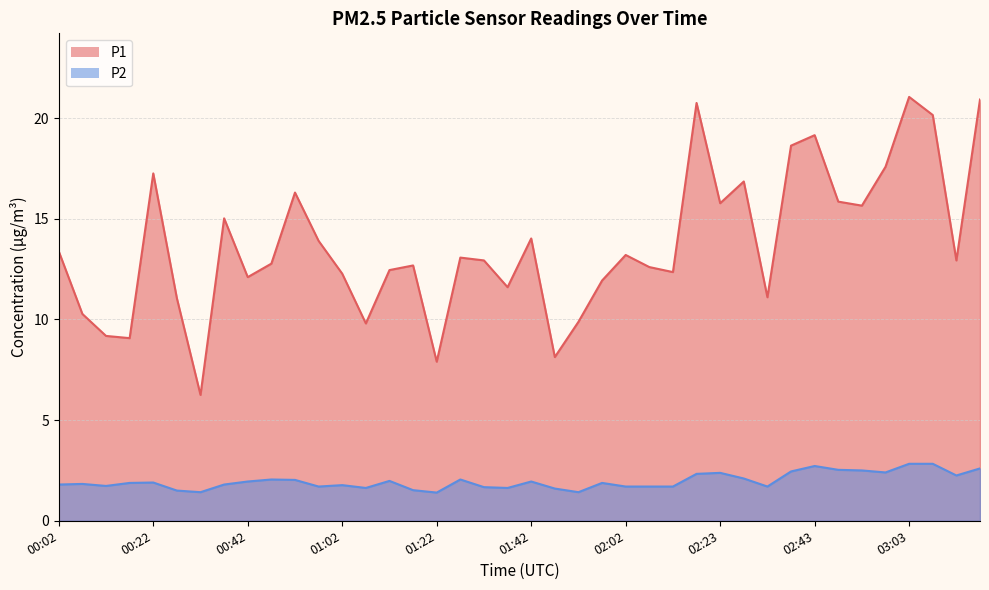

What is the total value across all series at 00:42?

14.0